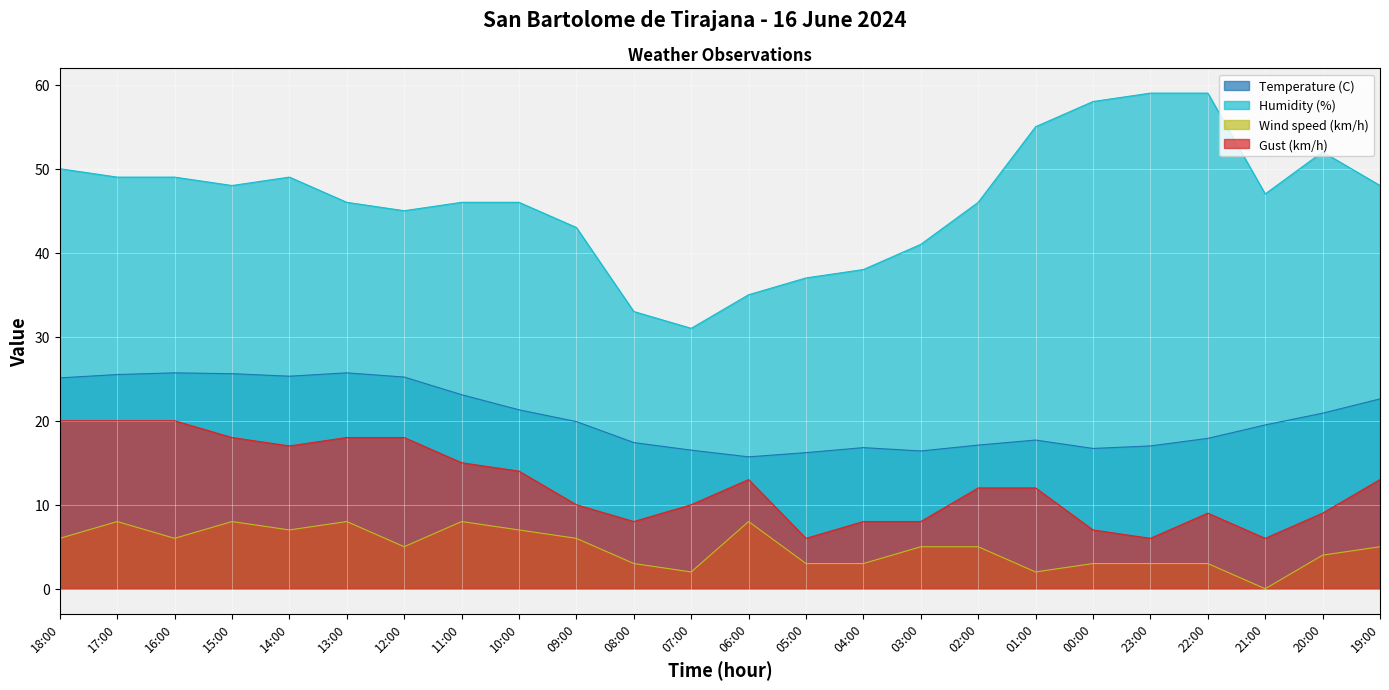

List the series in order of their peak value, lowest first.

Wind speed (km/h), Gust (km/h), Temperature (C), Humidity (%)